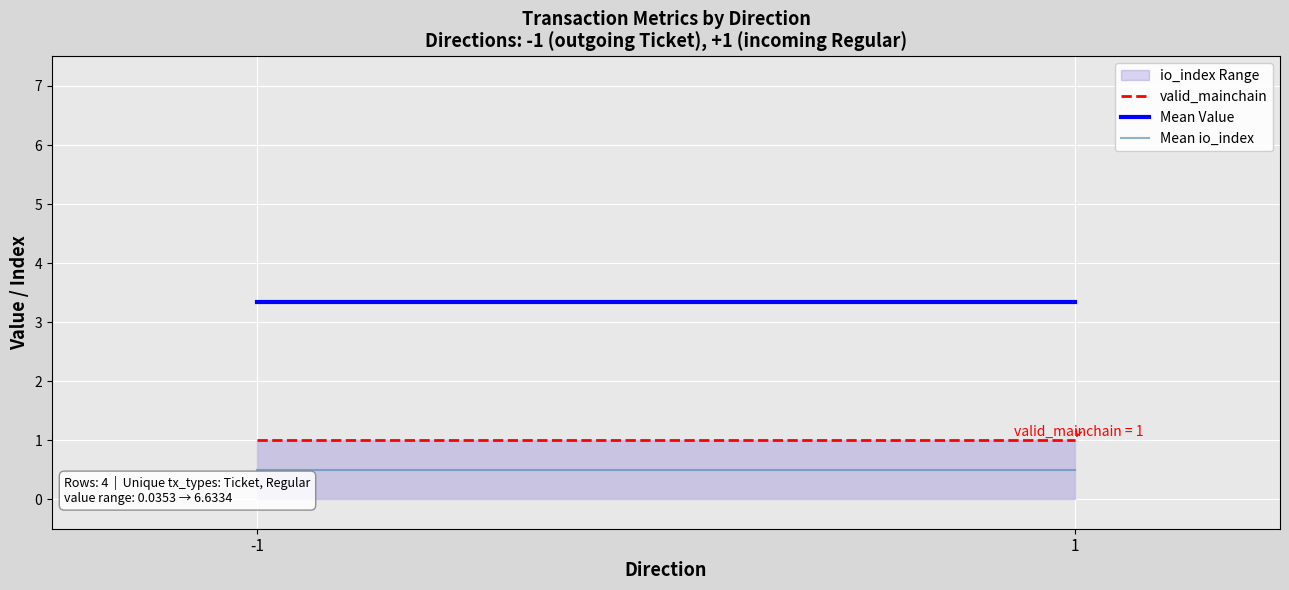

What is the spread (max minus min) of values at 1?

2.8